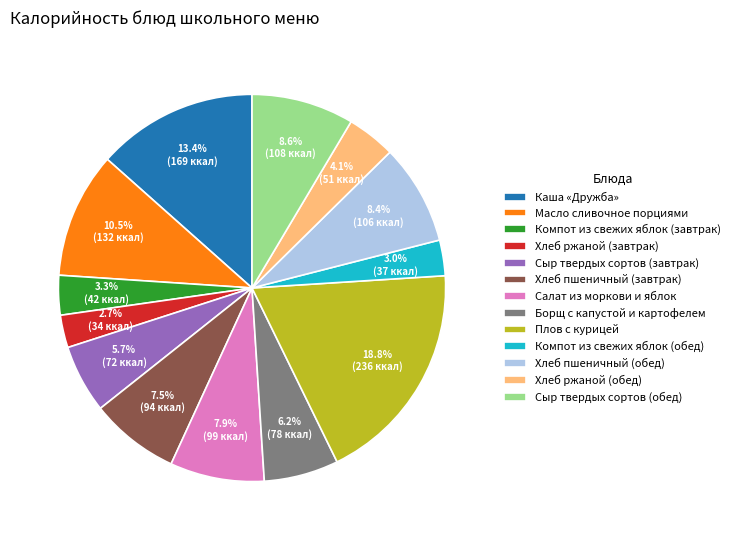

To the nearest percent, what portion does Плов с курицей represent?

19%